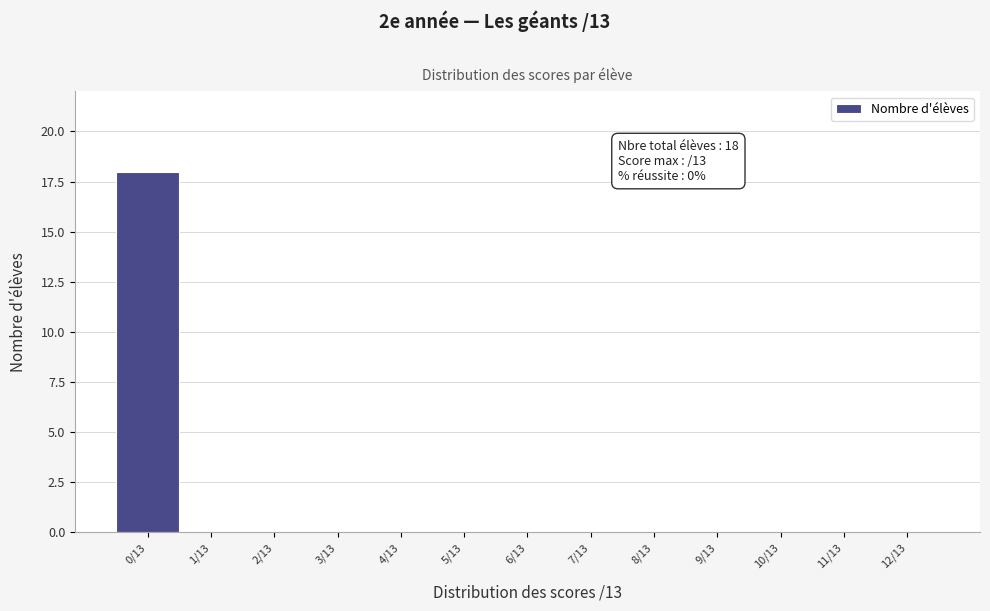

Reading right to left, transcribe all the data shown in this chart.

12/13=0	11/13=0	10/13=0	9/13=0	8/13=0	7/13=0	6/13=0	5/13=0	4/13=0	3/13=0	2/13=0	1/13=0	0/13=18